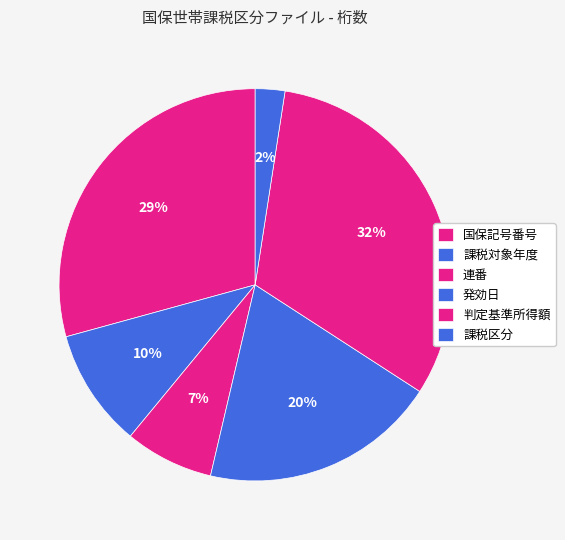

What percentage is NOT represented by 連番?

92.7%